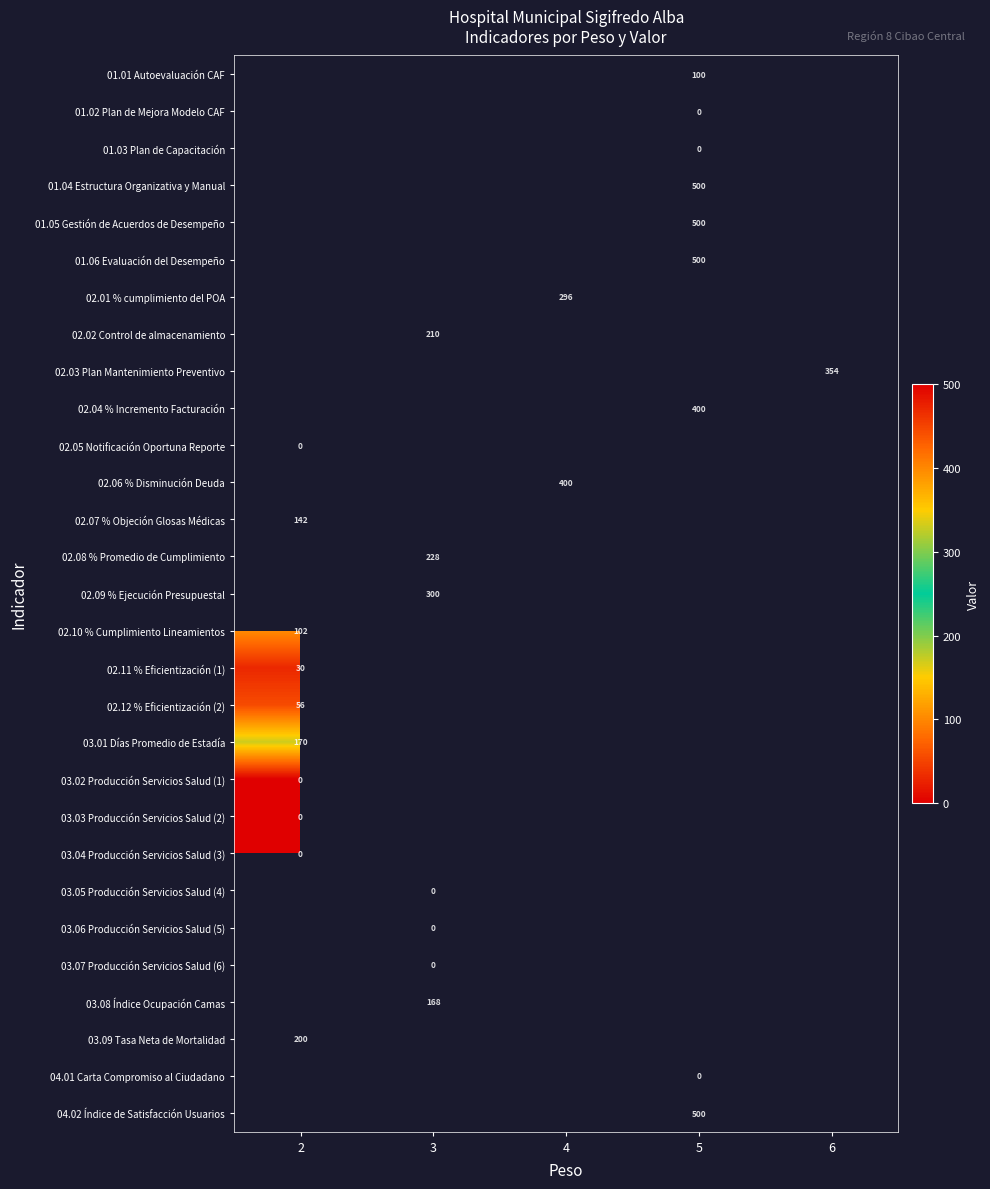

The 02.03 Plan Mantenimiento Preventivo series shows 354 at 6. True or false?

True